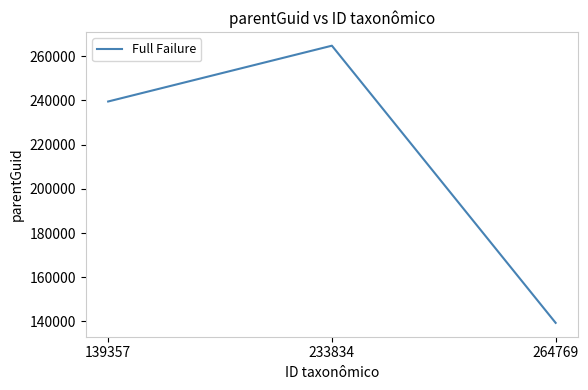

Rank the categories by value from lowest to highest.

264769, 139357, 233834